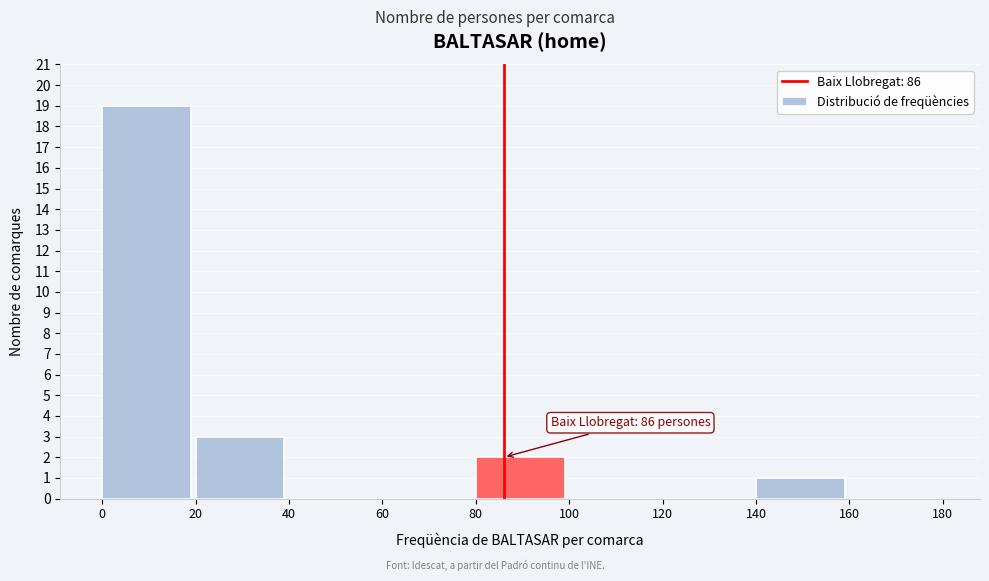

Which range on the x-axis has the tallest bar?

0 to 20